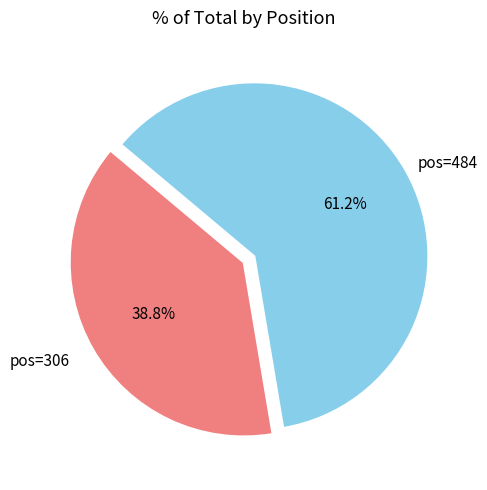

Is there any slice that represents more than half of the pie?

Yes